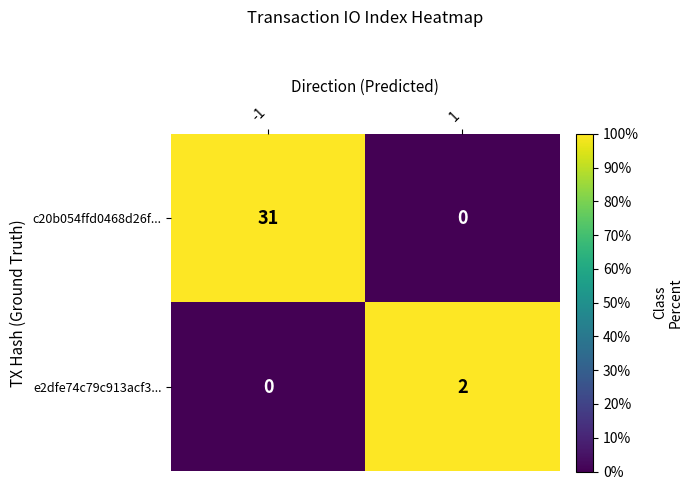

Which series changed the most between -1 and 1?

c20b054ffd0468d26f...